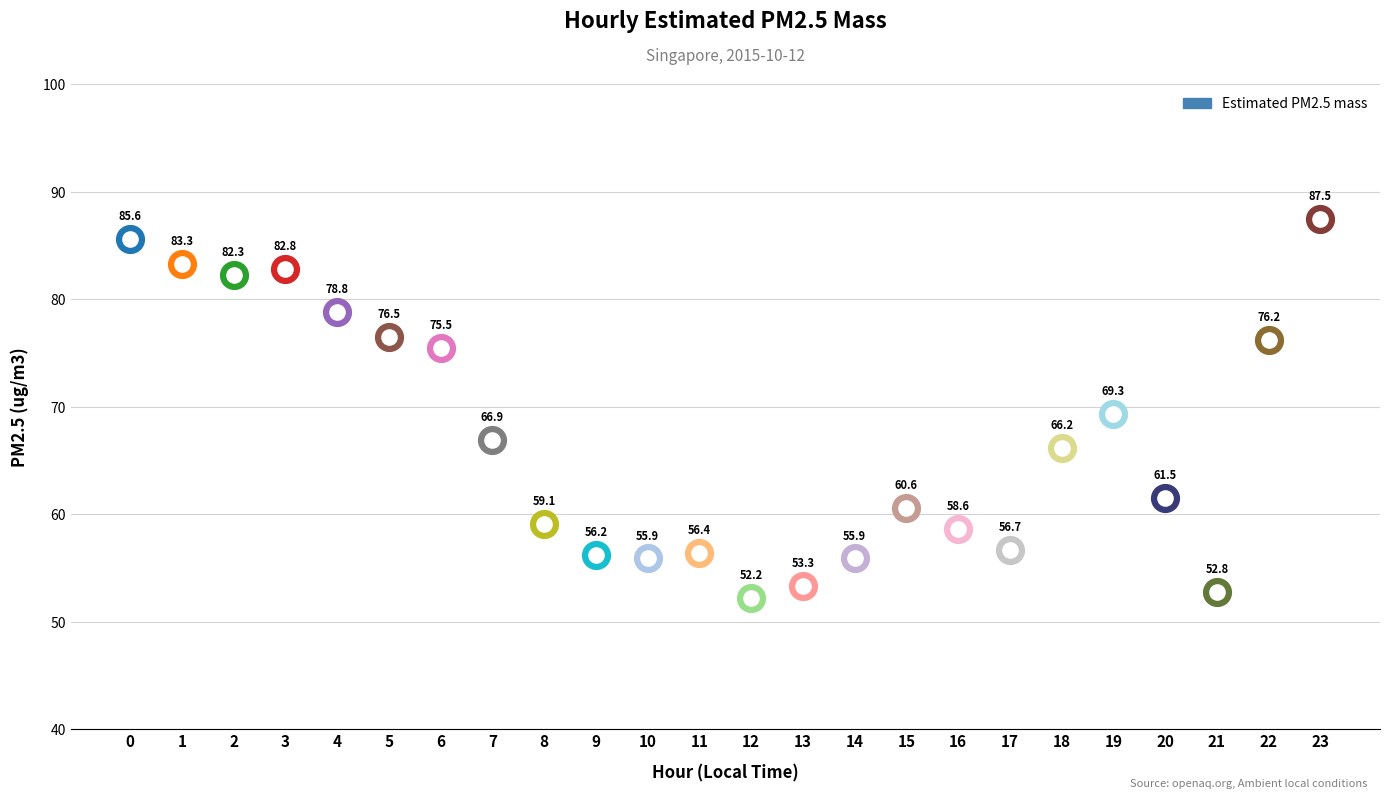

What is the ratio of the value at 3 to the value at 23?

0.9